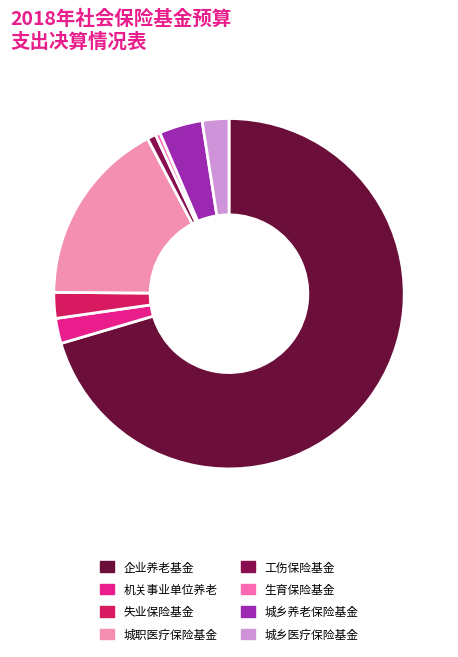

Is it true that 工伤保险基金 is 1% of the pie?

True